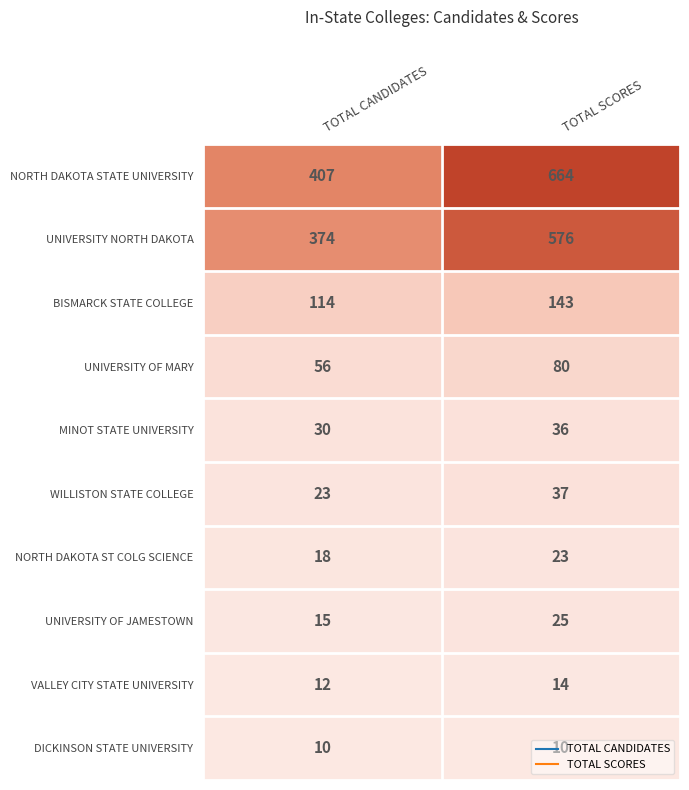

Is it true that WILLISTON STATE COLLEGE equals 65 at TOTAL SCORES?

False